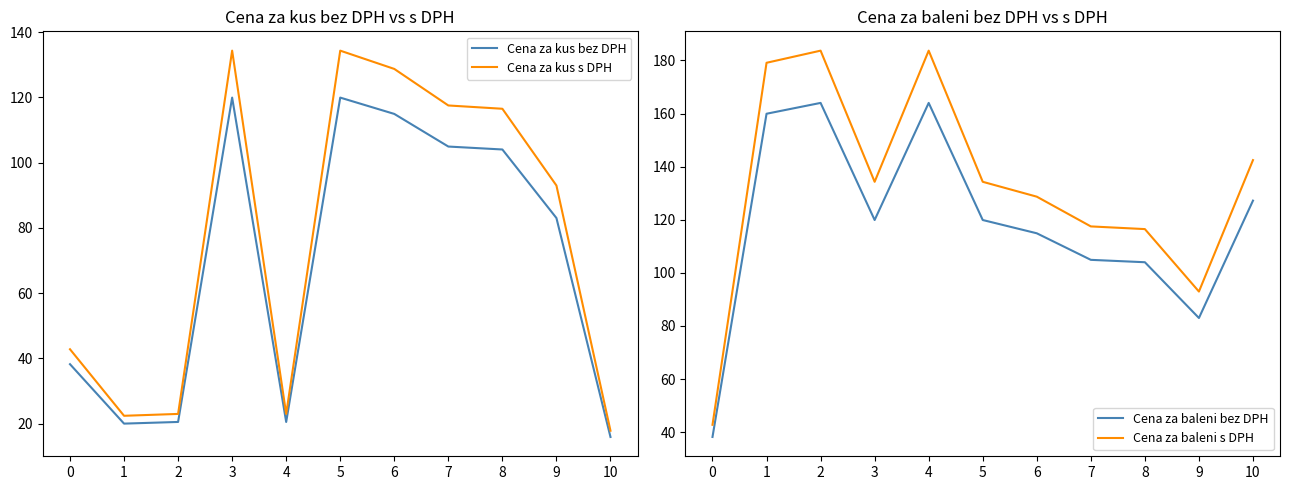

Does the chart have visible grid lines?

No